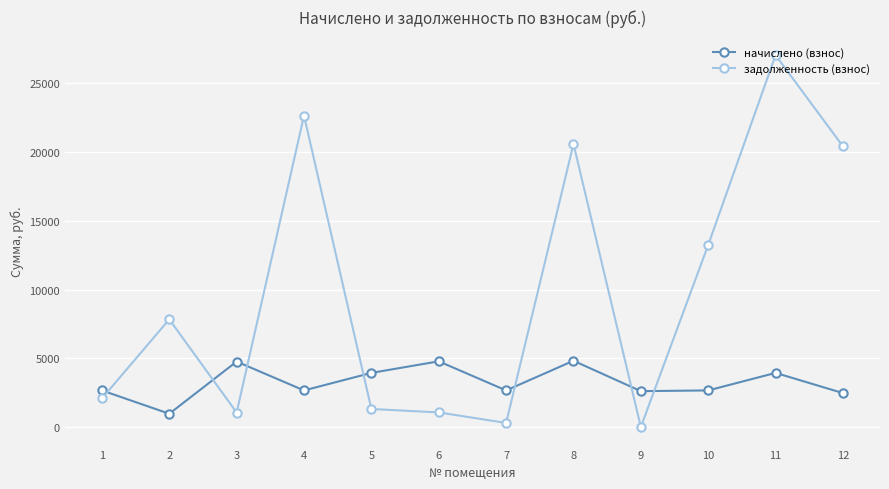

How many lines are shown in the chart?

2